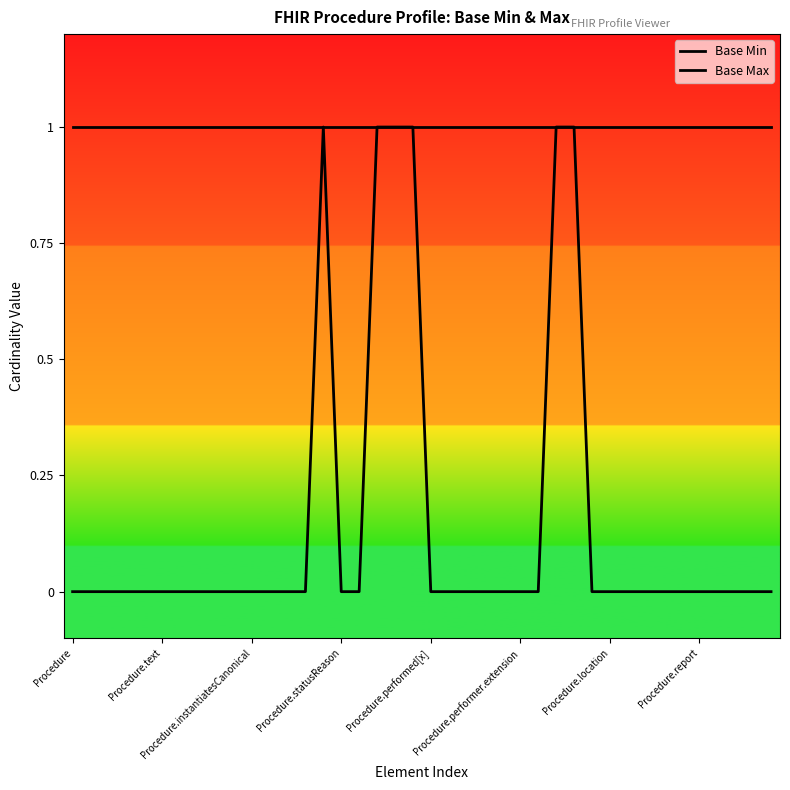

Does the chart display data point markers on the line(s)?

No